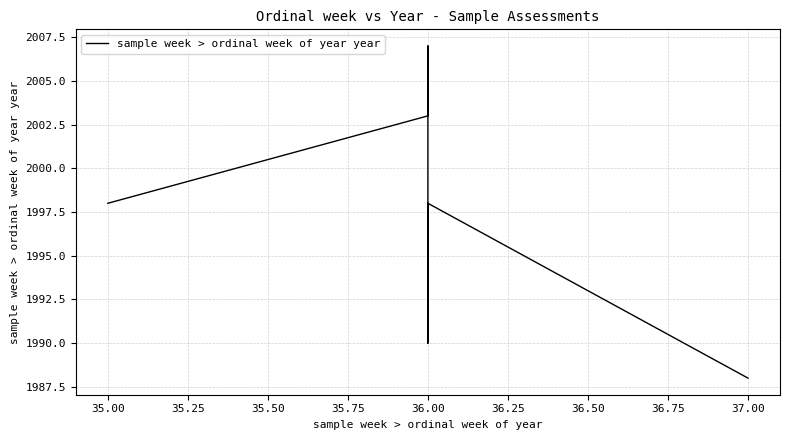

Between 35.00 and 36.00, which is larger?

35.00